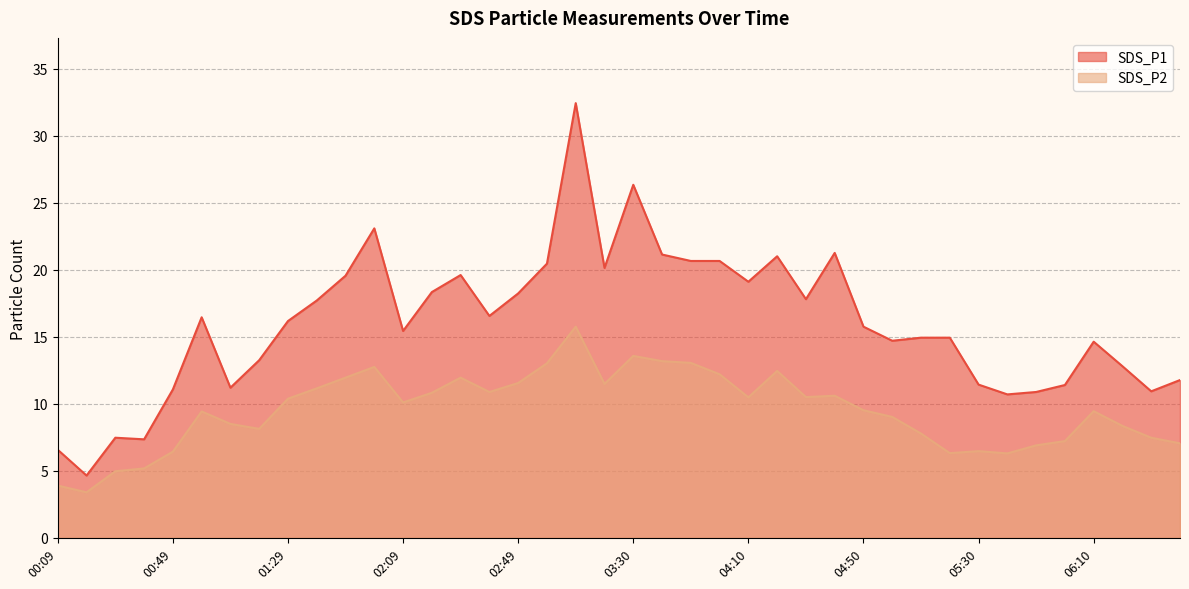

What are all the series names shown in the legend?

SDS_P1, SDS_P2